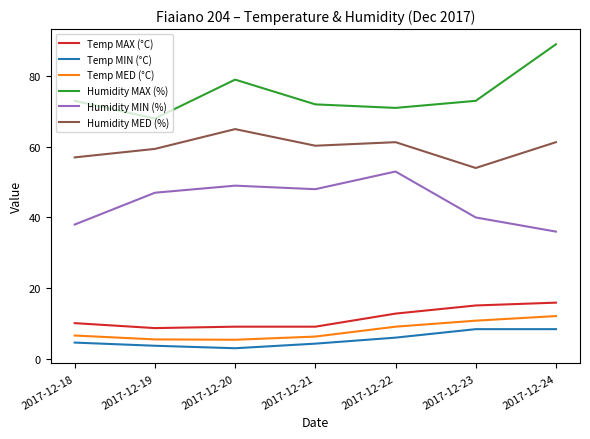

Which series has the largest total across all categories?

Humidity MAX (%)